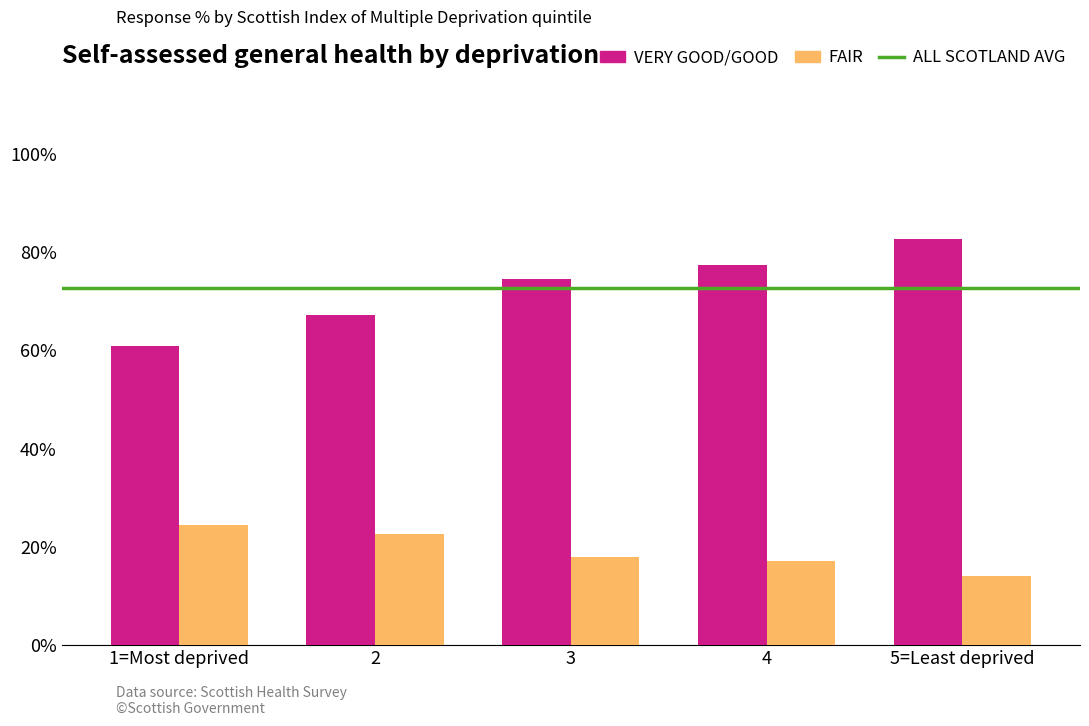

What is the total value across all series at 1=Most deprived?

85.3